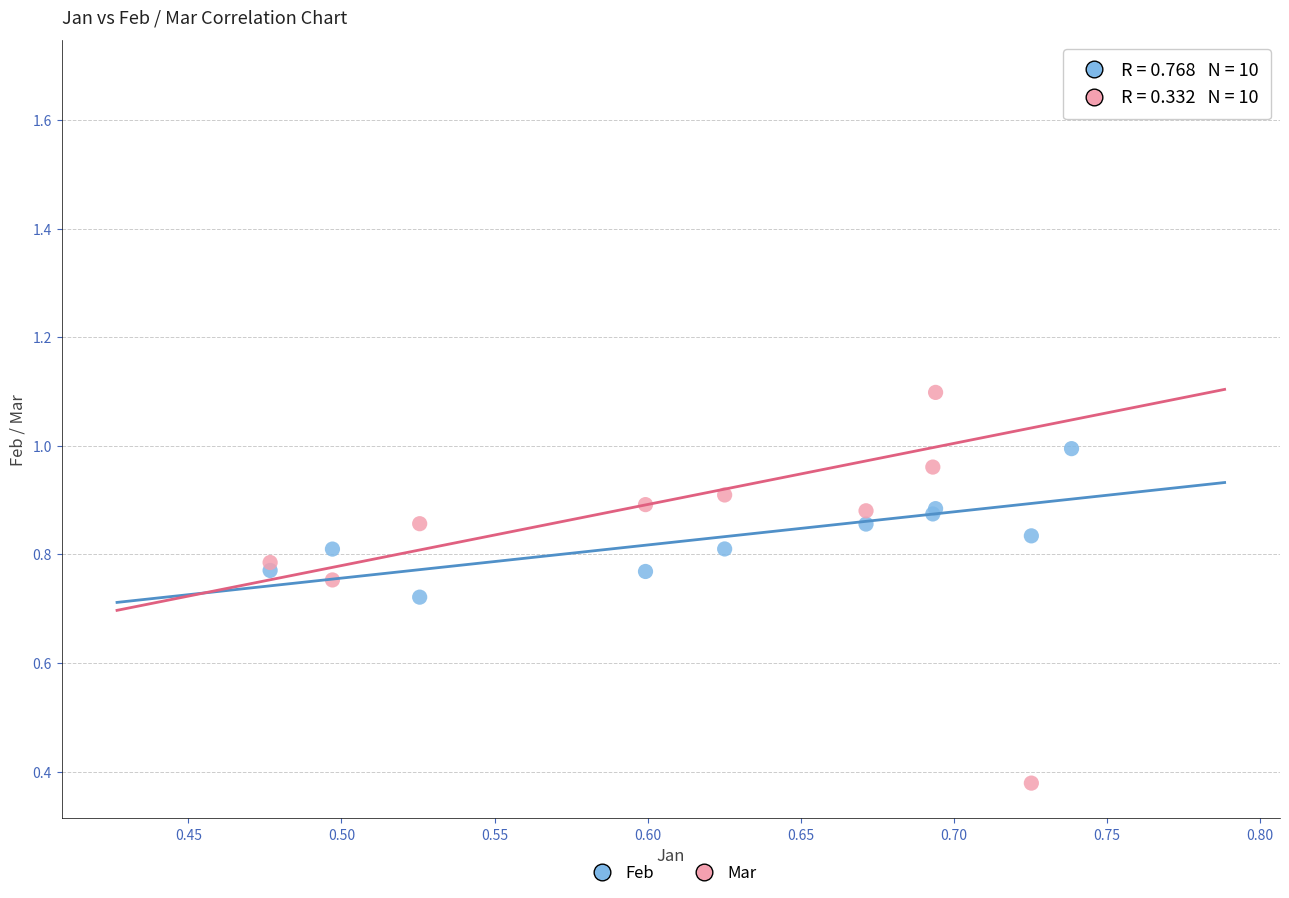

Which series contains the highest Y value?

Mar